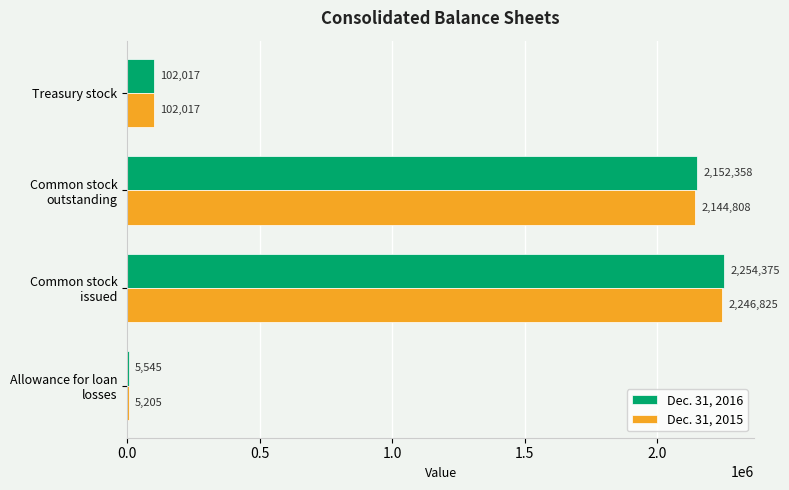

What is the total value across all series at Treasury stock?

204034